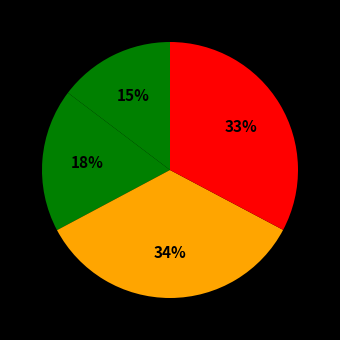

How many slices are in this pie chart?

4